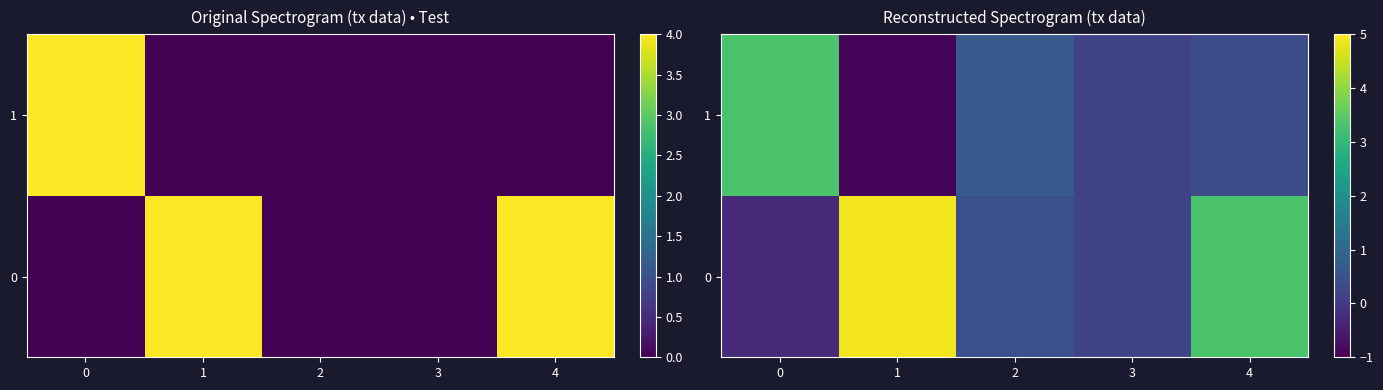

Rank the series by their maximum value, from lowest to highest.

1, 0